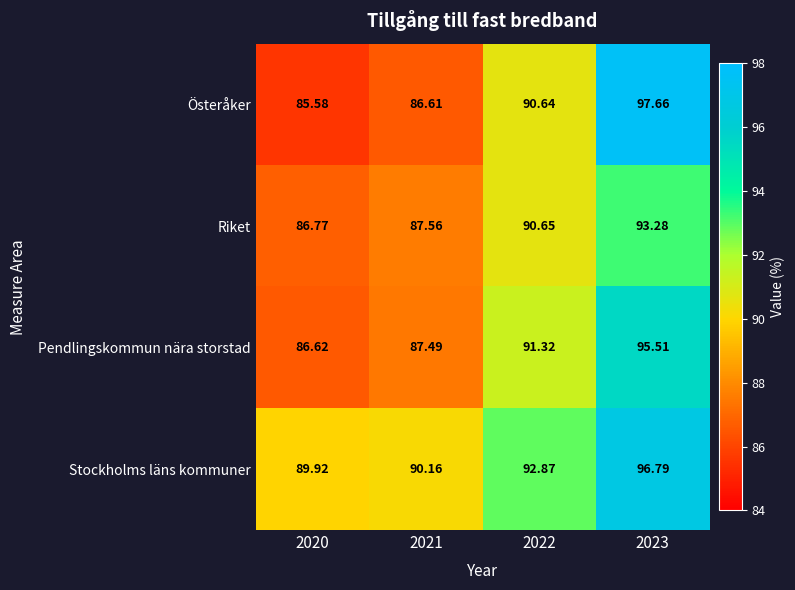

Between 2021 and 2023, which series saw the biggest shift?

Österåker